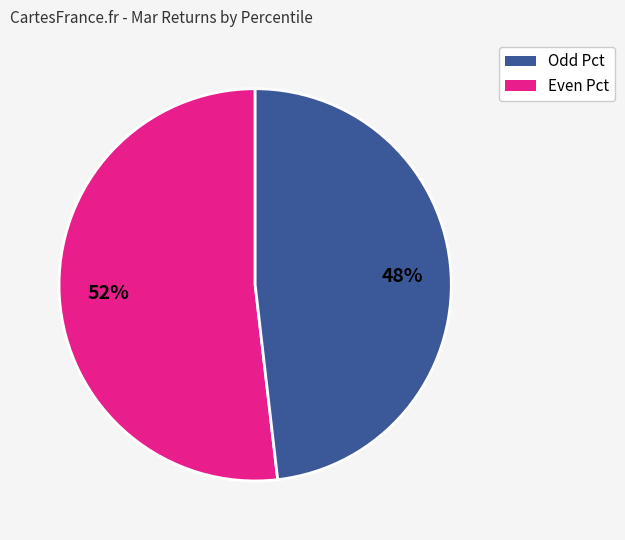

Is there any slice that represents more than half of the pie?

Yes